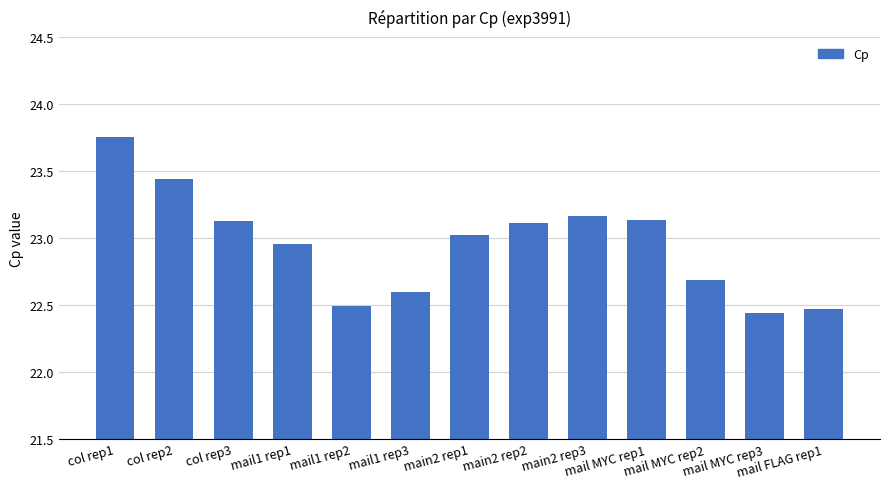

Between mail1 rep3 and main2 rep1, which is larger?

main2 rep1